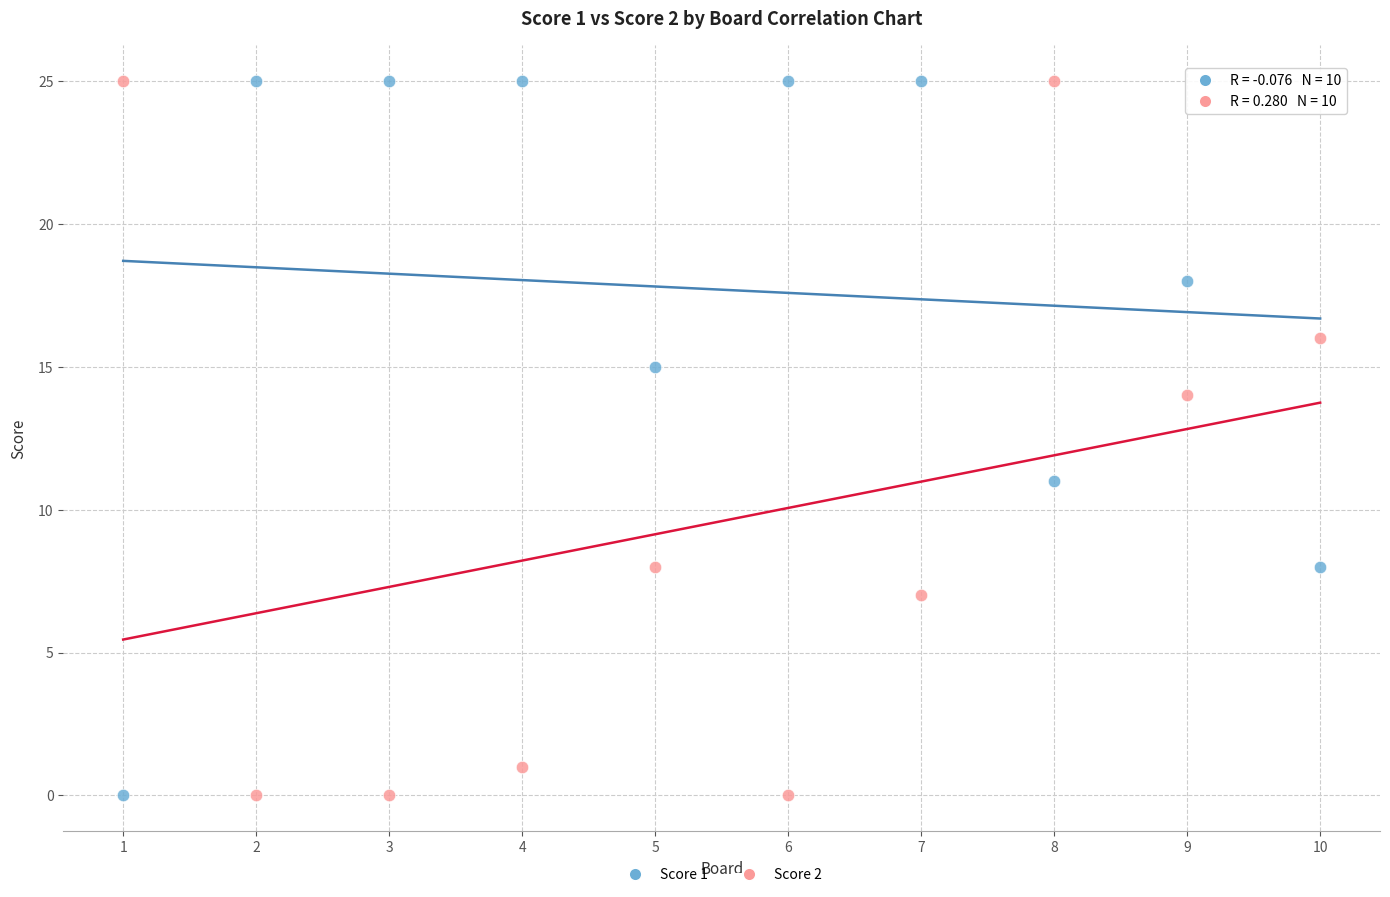

Across all data points, what is the range of Y values (max minus min)?

25